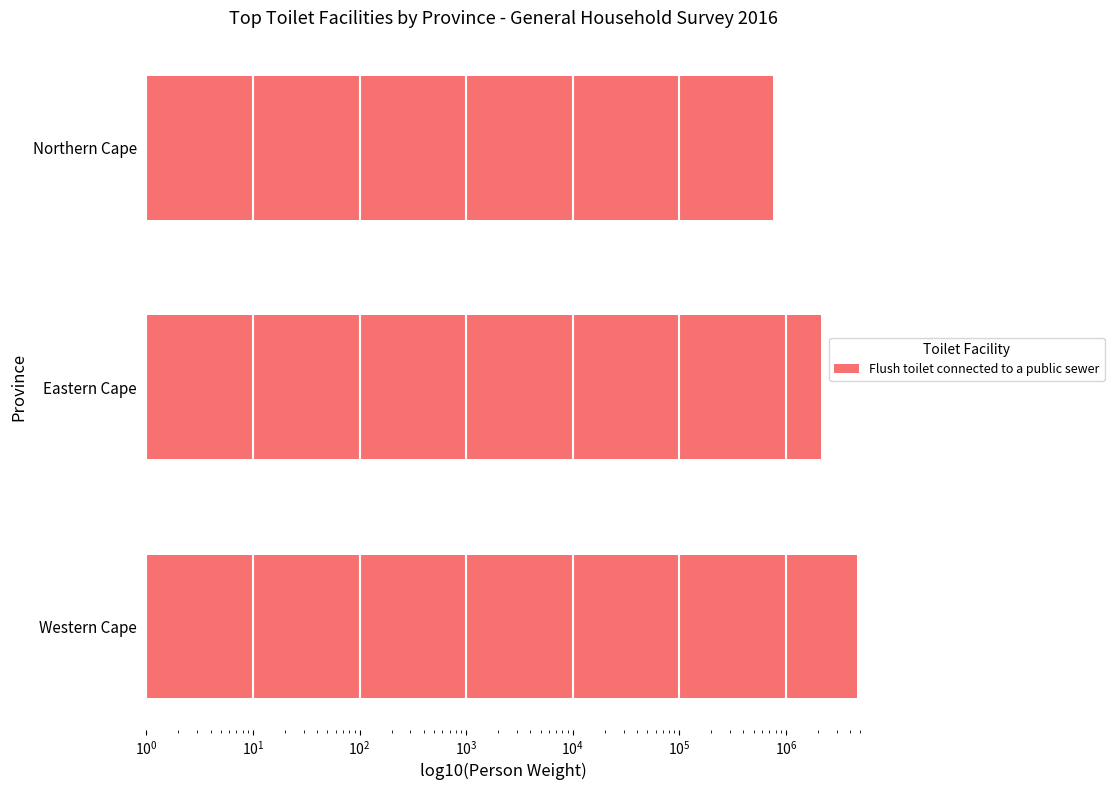

Reading left to right, what are all the values shown in this chart?

4606733.3	2118793.1	750611.6